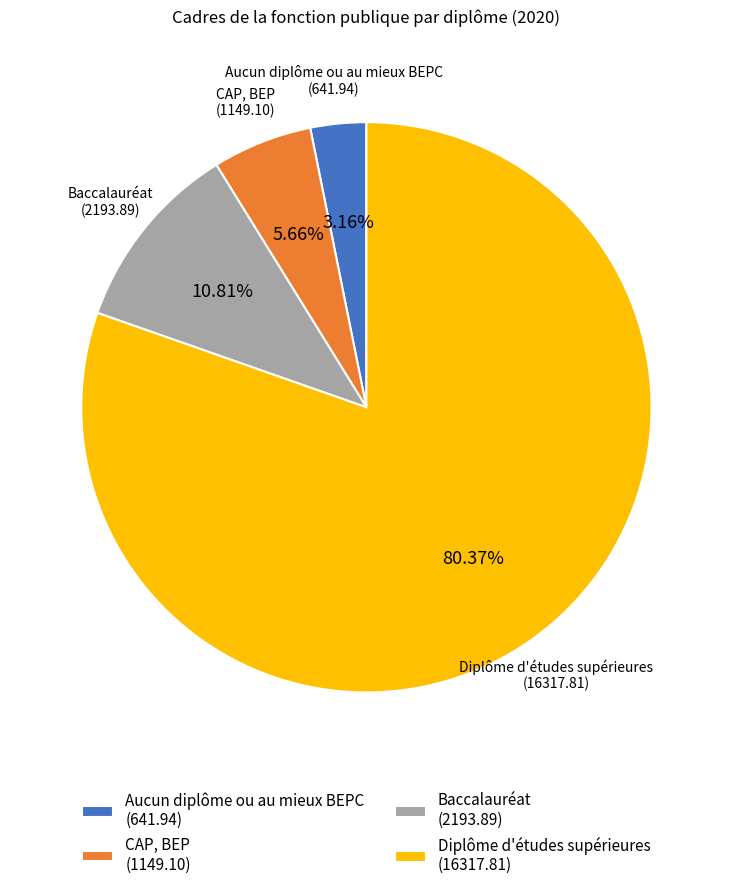

The CAP, BEP slice represents 6% of the pie. True or false?

True